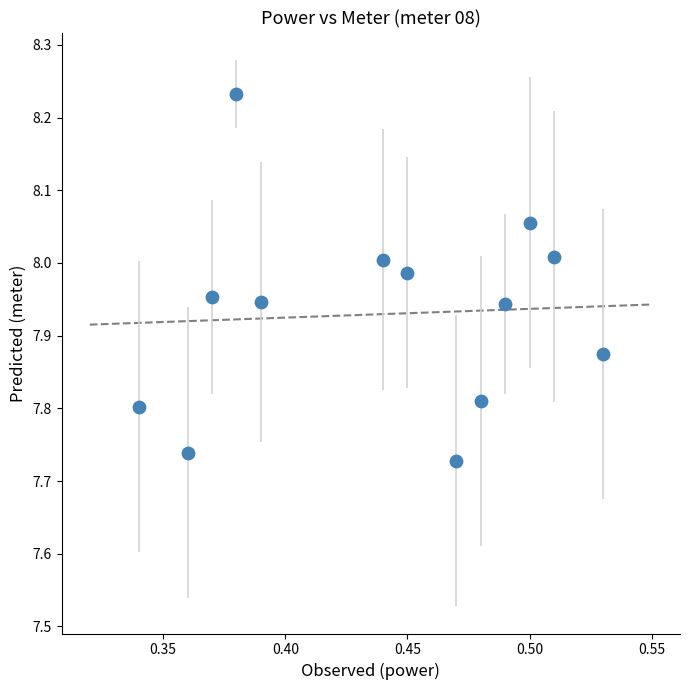

What is the range of Y values (max minus min)?

0.5